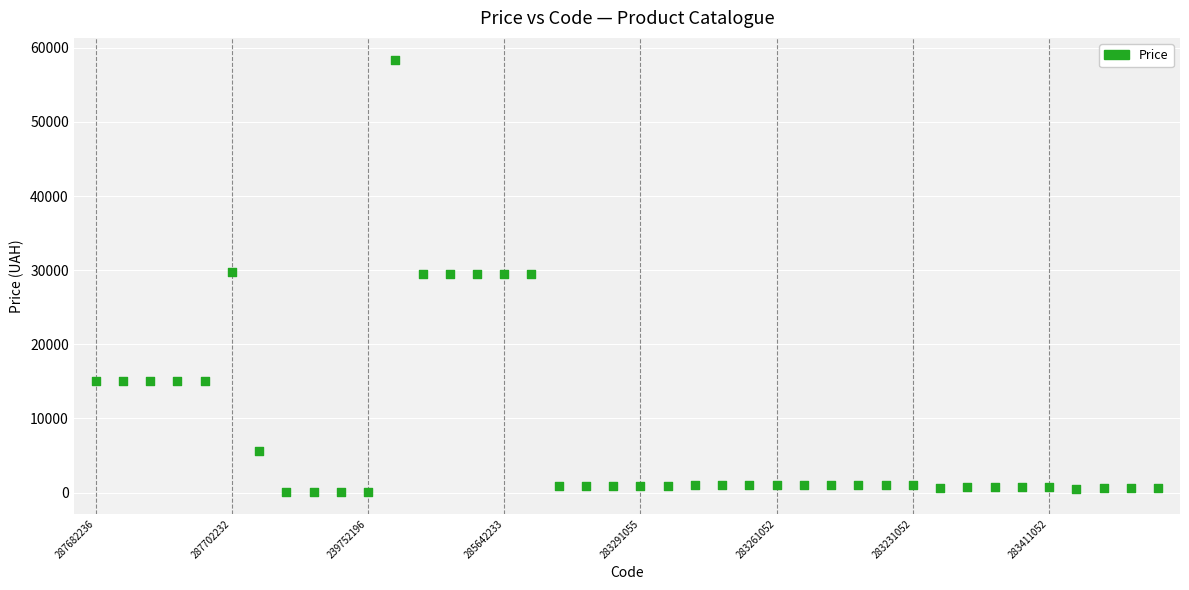

What is the range of Y values (max minus min)?

58369.5